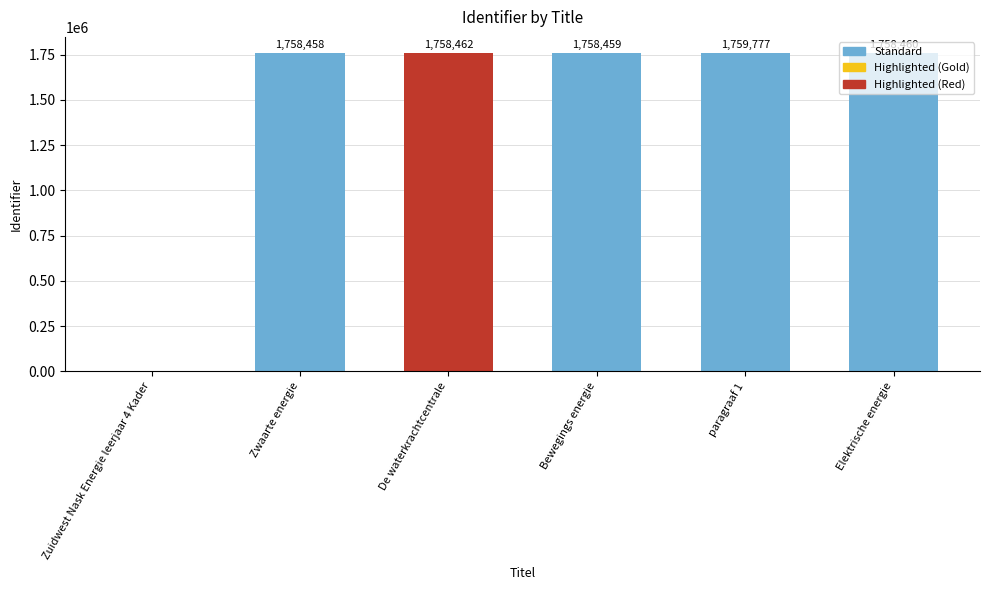

Between Zuidwest Nask Energie leerjaar 4 Kader and Bewegings energie, which is larger?

Bewegings energie